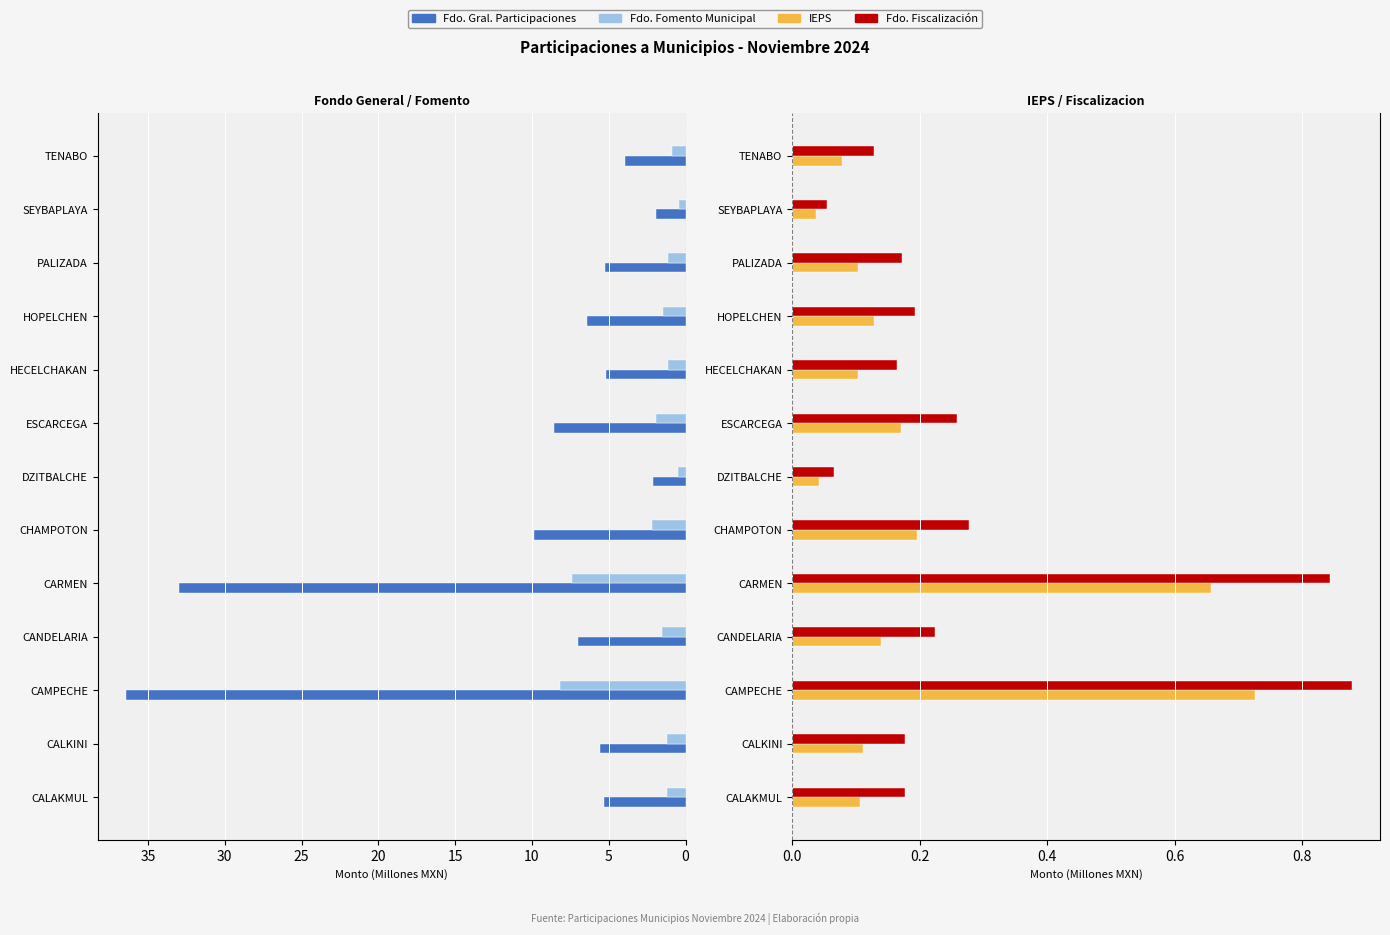

What is the difference between the highest and lowest values at 10?

35.7